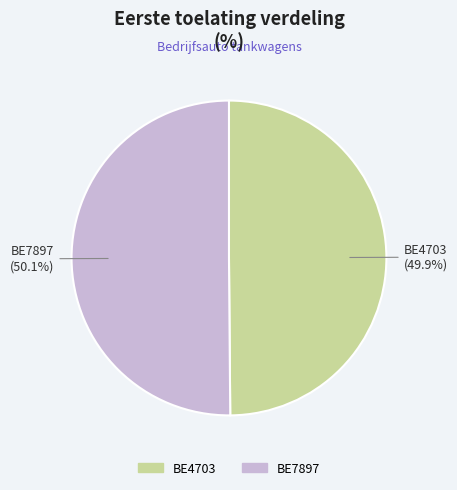

How many segments does this pie chart have?

2